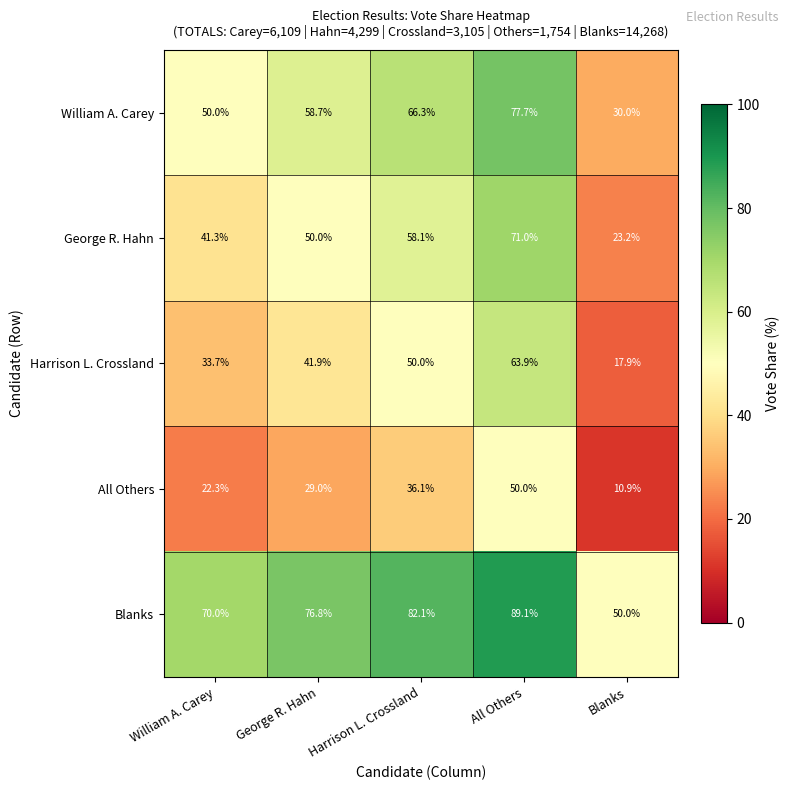

How many values in the William A. Carey series exceed 58?

3